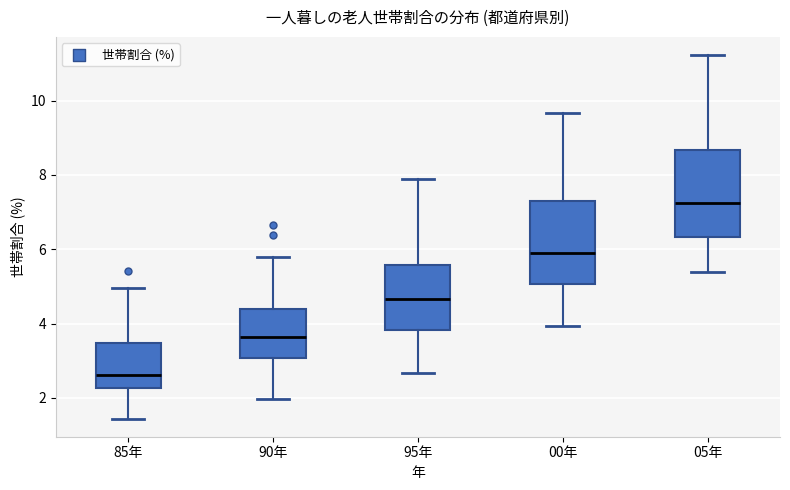

Where does the upper whisker of the box for 90年 end on the y-axis? The values are not printed on the chart, so give them approximately, as read against the axis.

5.8